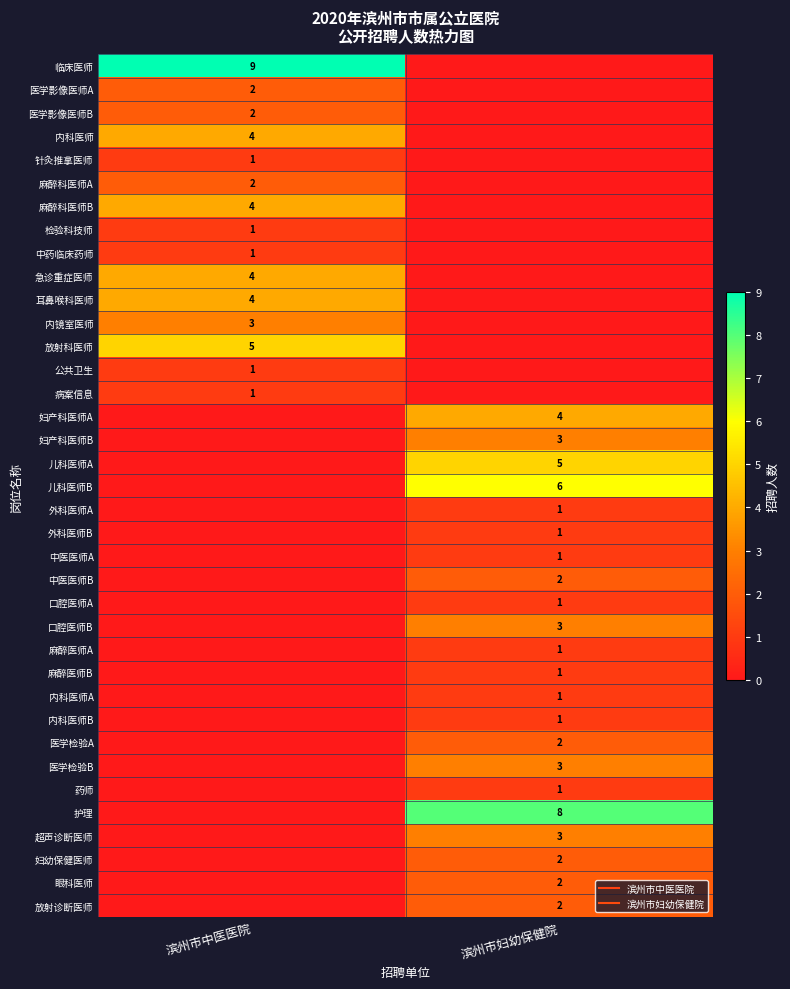

What is the greatest value displayed?

9